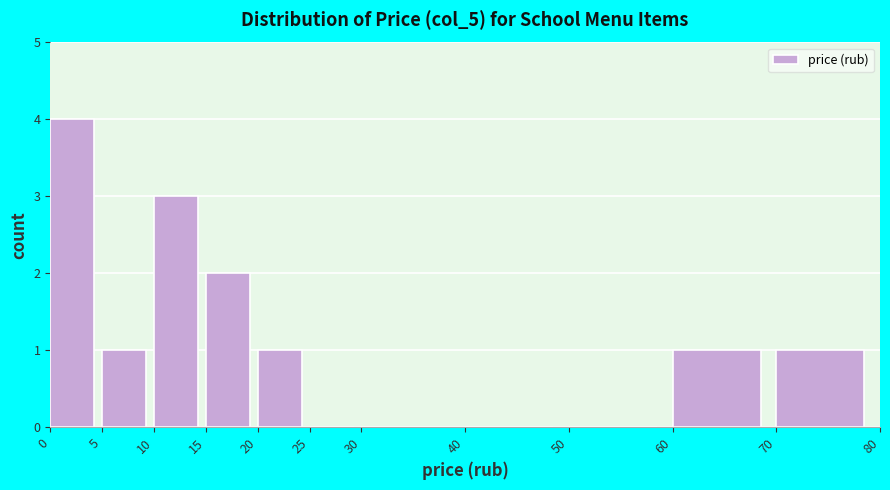

Reading left to right, transcribe this chart: for each bar, give the range it covers on the x-axis and its height. The values are not printed on the chart, so give them approximately, as read against the axis.

0 to 5: 4
5 to 10: 1
10 to 15: 3
15 to 20: 2
20 to 25: 1
25 to 30: 0
30 to 40: 0
40 to 50: 0
50 to 60: 0
60 to 70: 1
70 to 80: 1